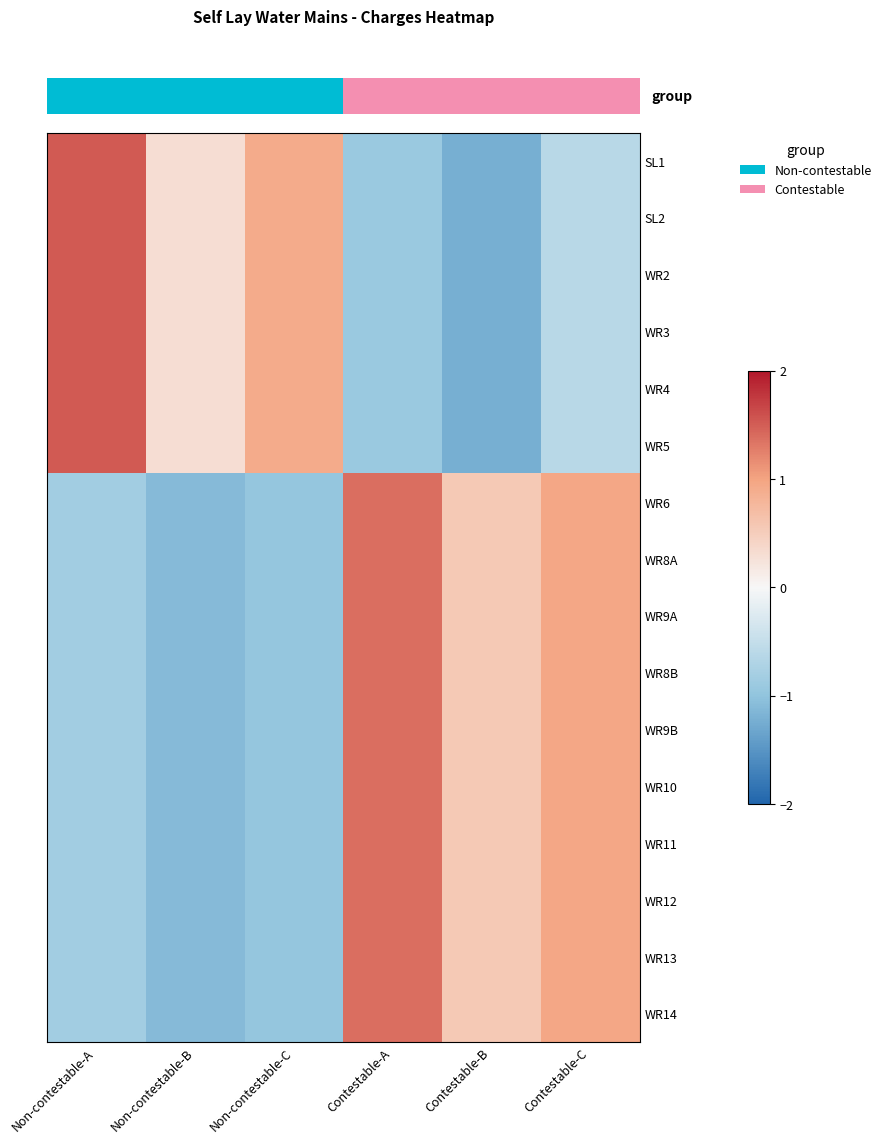

What is the total value across all series at Contestable-C?

6.0